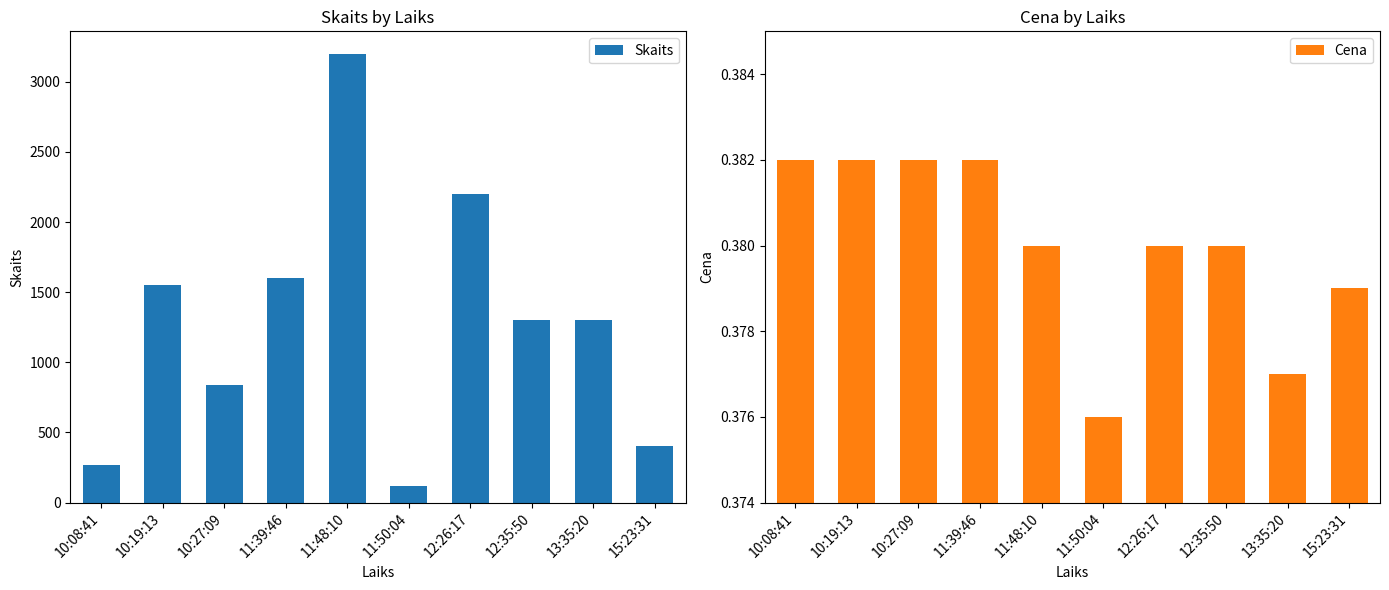

What is the label of the 1st bar from the right?

15:23:31